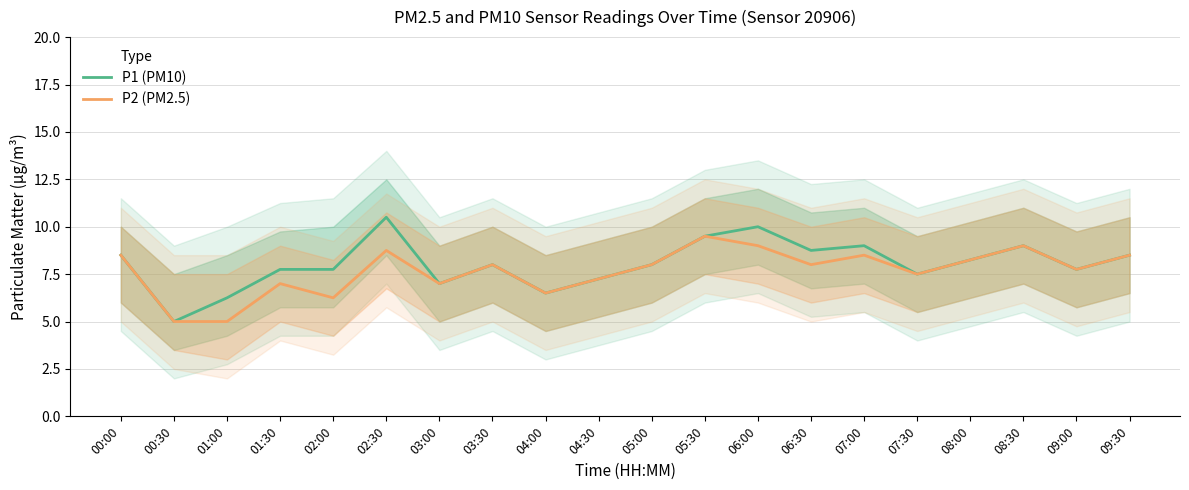

Where is P1 (PM10) nearest to the value 7?

03:00